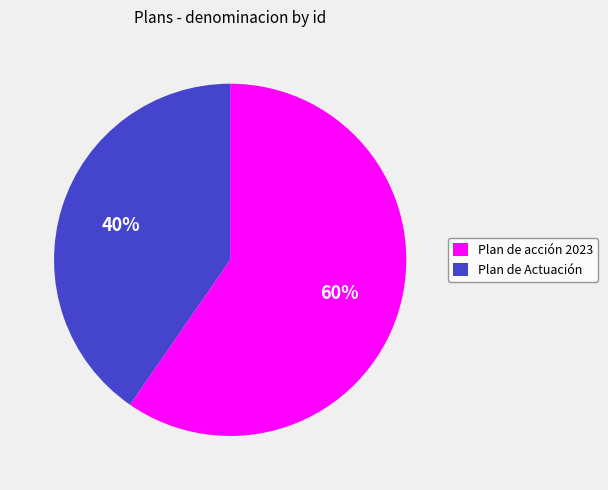

Rank the categories by value from highest to lowest.

Plan de acción 2023, Plan de Actuación